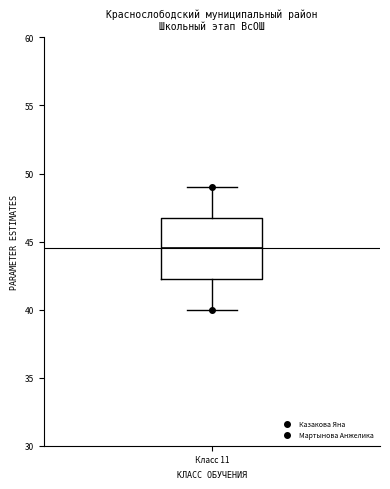

Transcribe this box plot: give where the median line is, the range the box spans, and where the two whiskers end, as read against the y-axis. The values are not printed on the chart, so give them approximately, as read against the axis.

median 44.5, box 42.5 to 47.0, whiskers 40.0 to 49.0